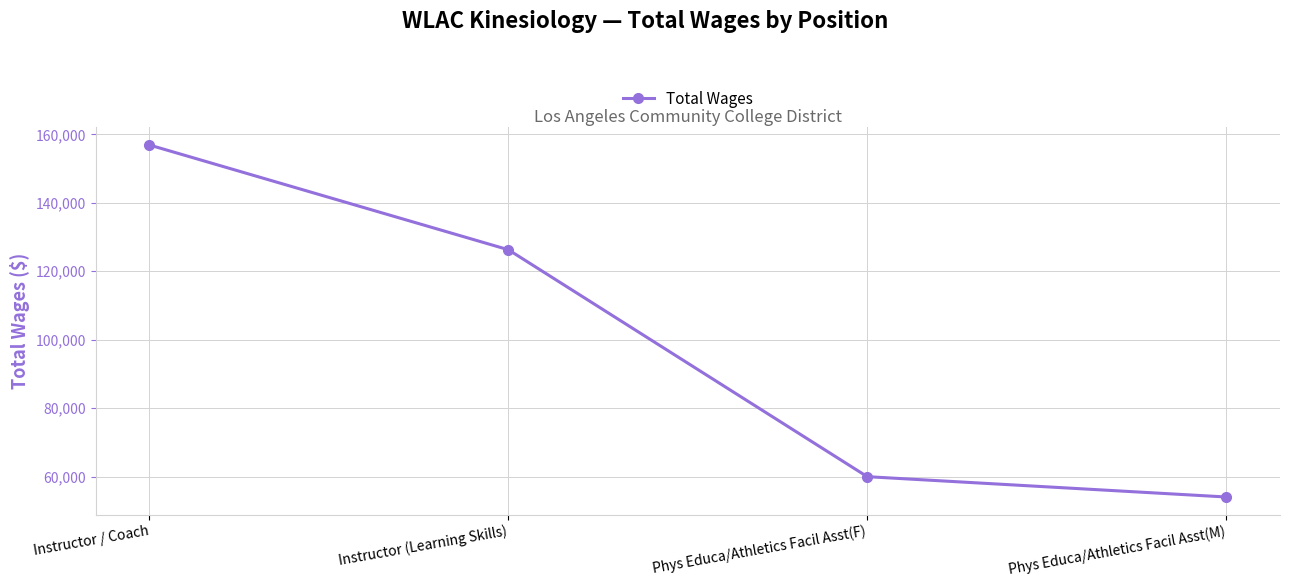

Reading left to right, what are all the values shown in this chart?

156904	126297	59977	54036